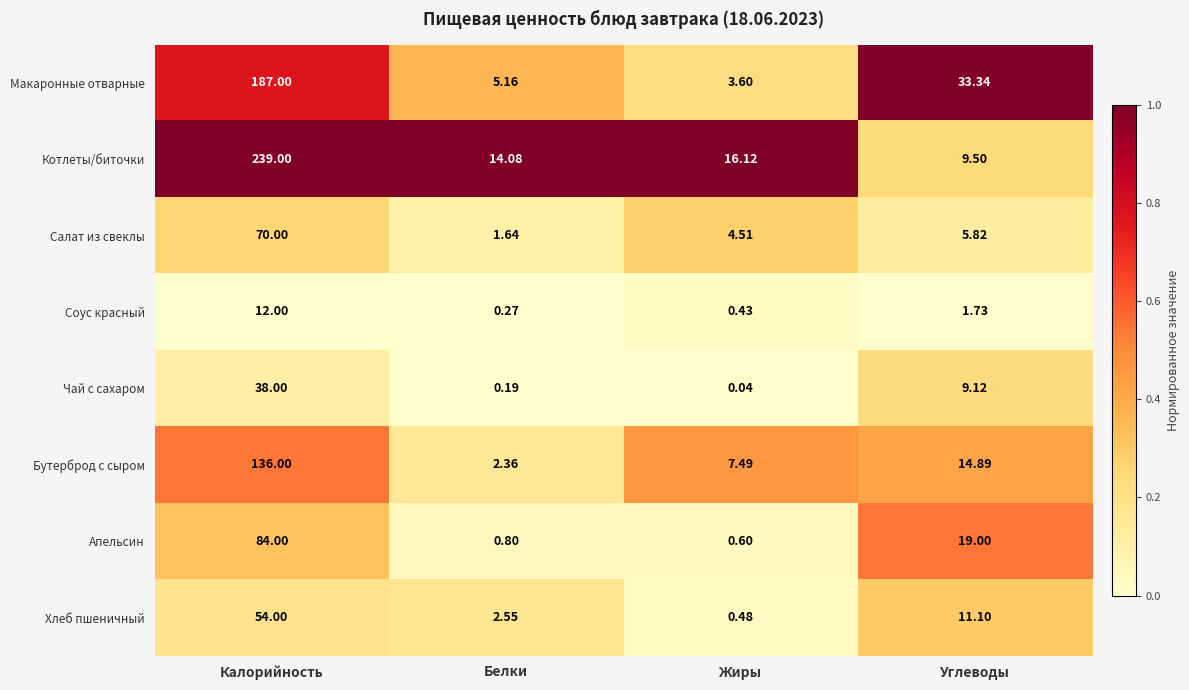

How many series are shown in this chart?

8